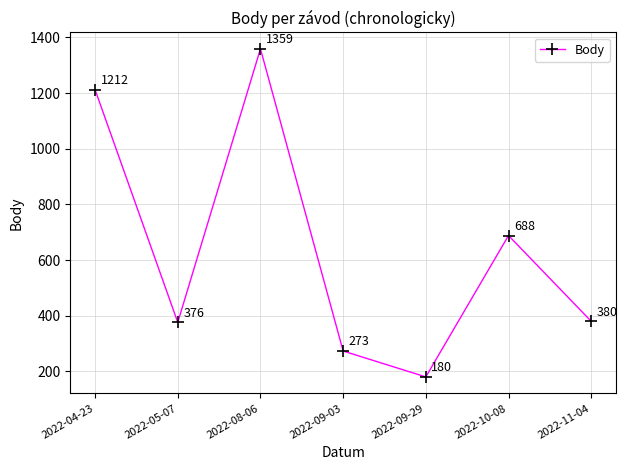

The chart shows a value of 251 at 2022-04-23. True or false?

False